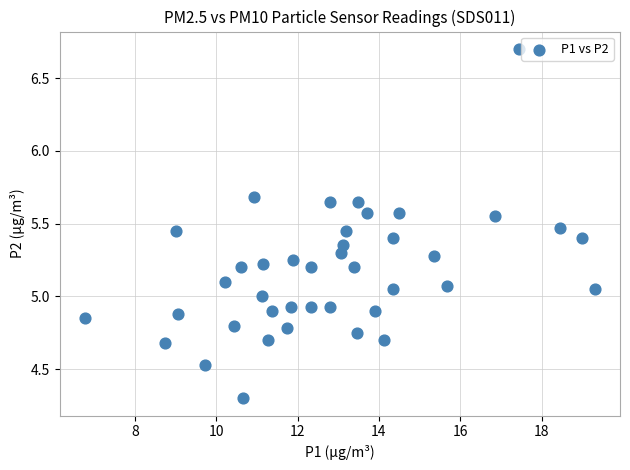

What is the range of Y values (max minus min)?

2.4